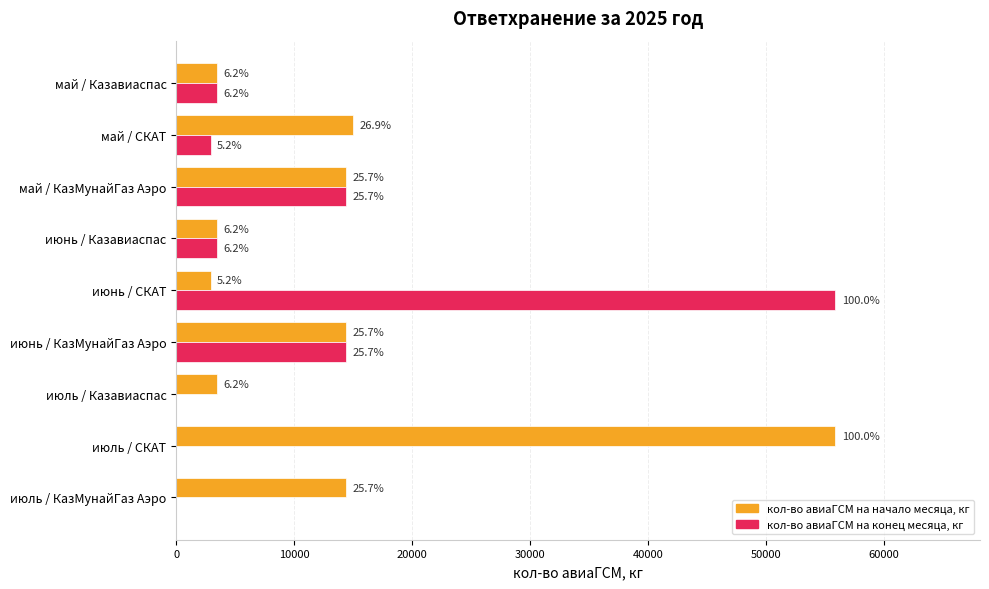

What are all the series names shown in the legend?

кол-во авиаГСМ на начало месяца, кг, кол-во авиаГСМ на конец месяца, кг